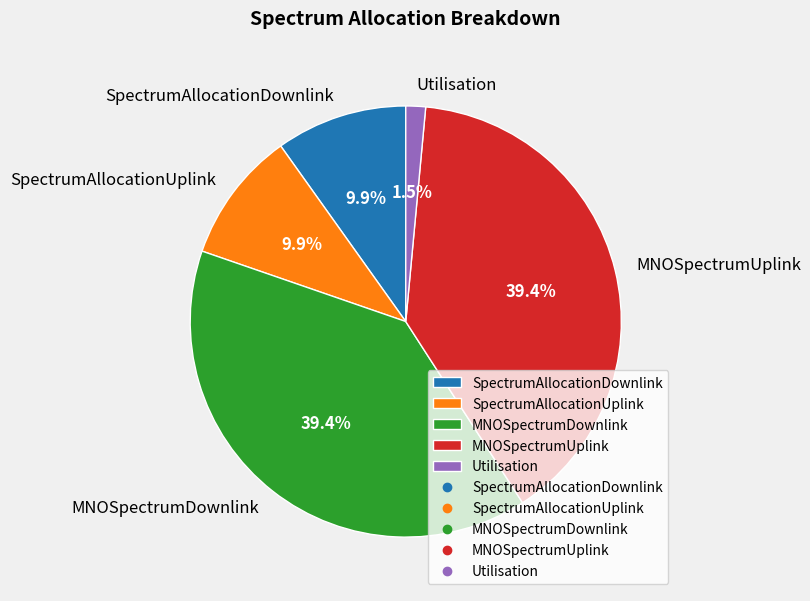

To the nearest percent, what is the difference between the Utilisation and MNOSpectrumUplink slice percentages?

38%